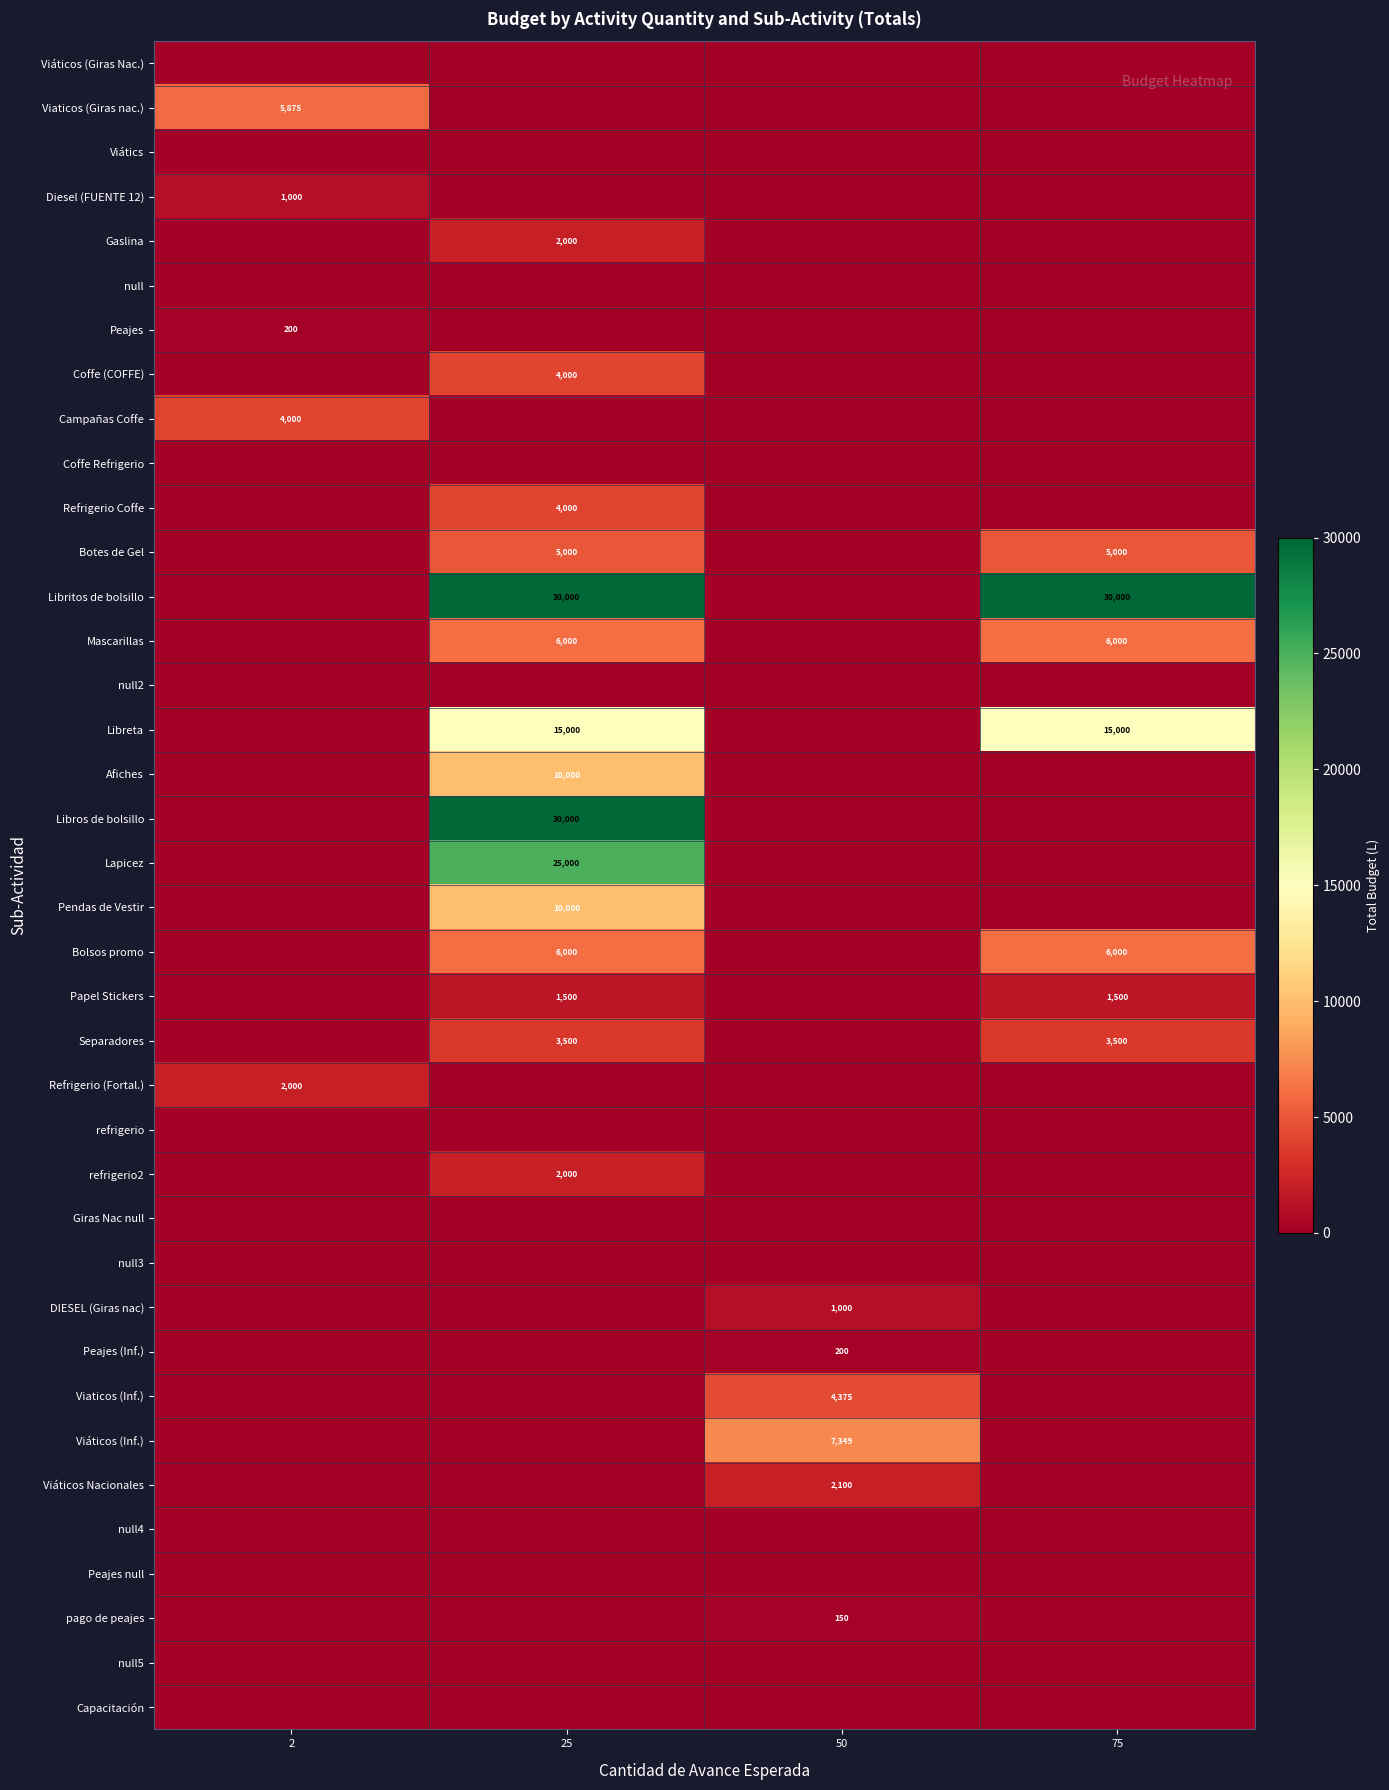

The value of Separadores at 25 is 3500. True or false?

True